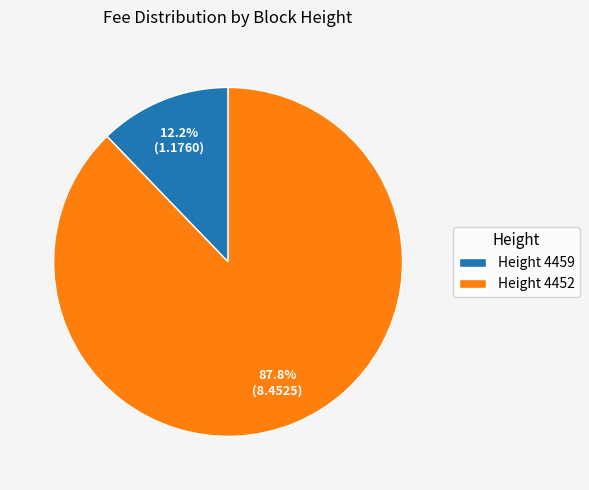

How much of the chart is everything except Height 4452?

12.2%